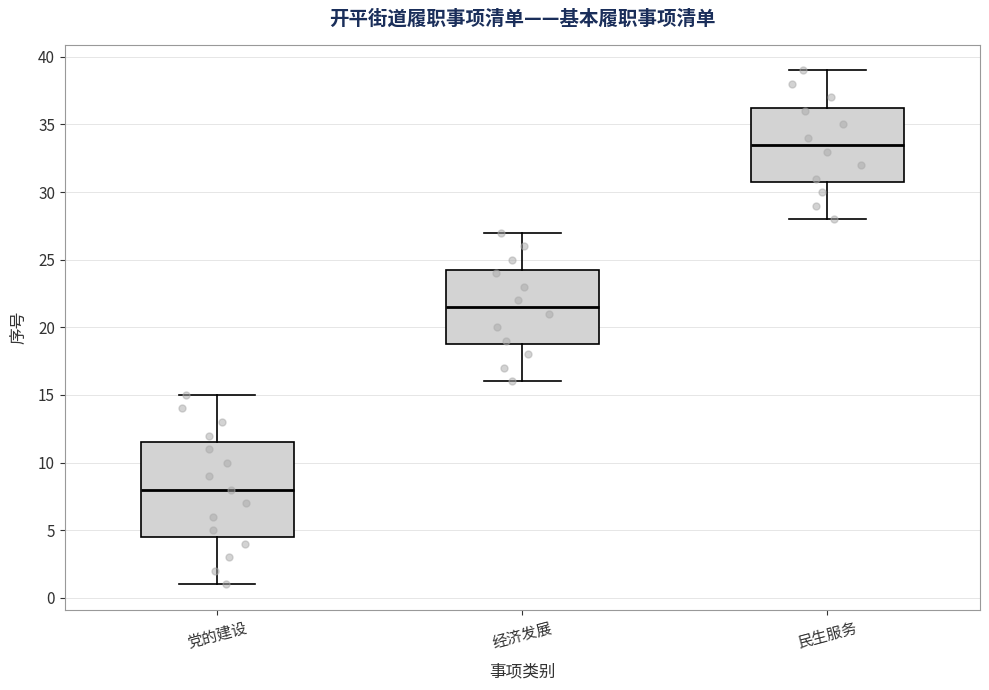

Where does the median line of the box for 经济发展 sit on the y-axis? The values are not printed on the chart, so give them approximately, as read against the axis.

21.5